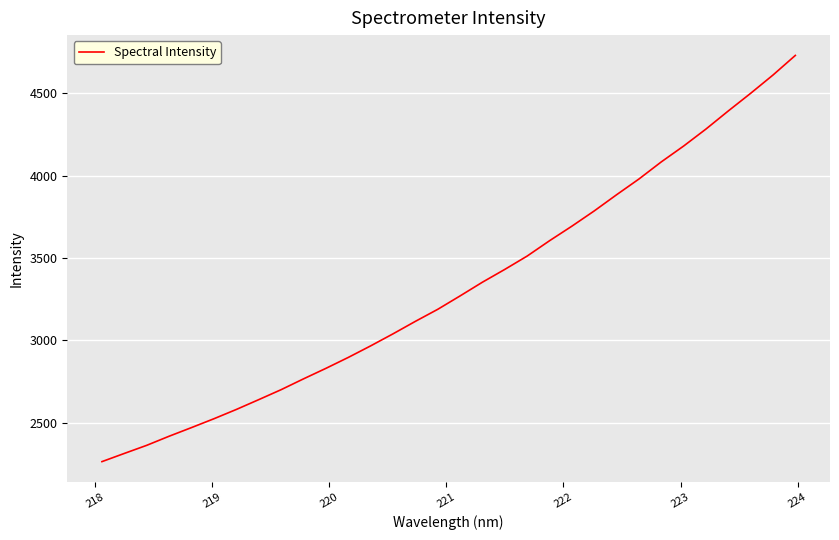

What is the minimum value shown in the chart?

2262.5